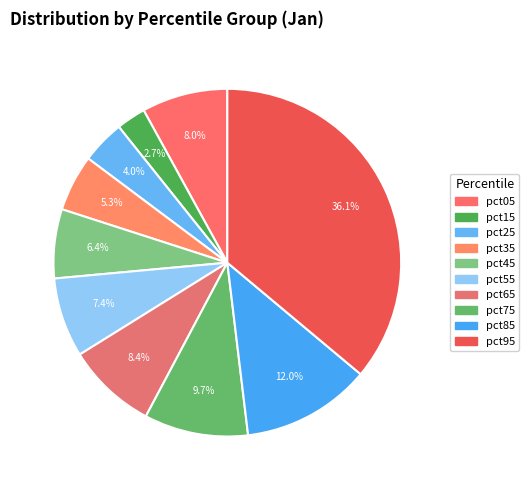

Which slice is the smallest?

pct15